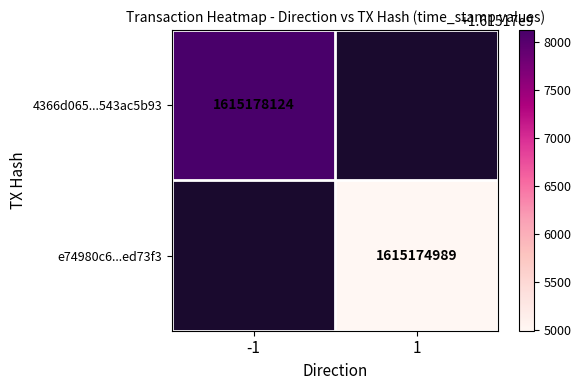

True or false: 4366d065...543ac5b93 has a value of 1615178124 at -1.

True